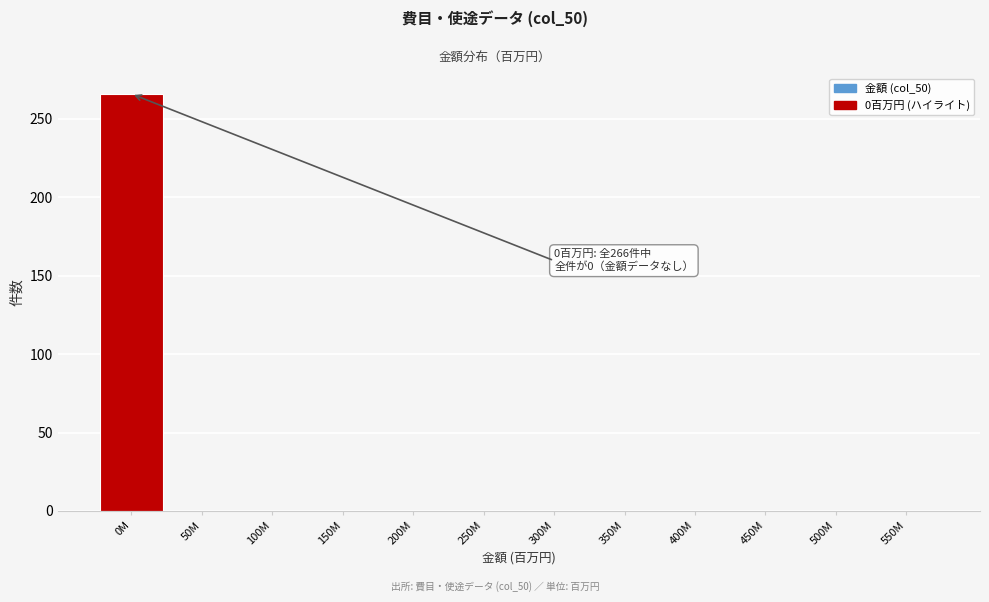

Reading right to left, extract all data points from this chart.

550M=0	500M=0	450M=0	400M=0	350M=0	300M=0	250M=0	200M=0	150M=0	100M=0	50M=0	0M=266